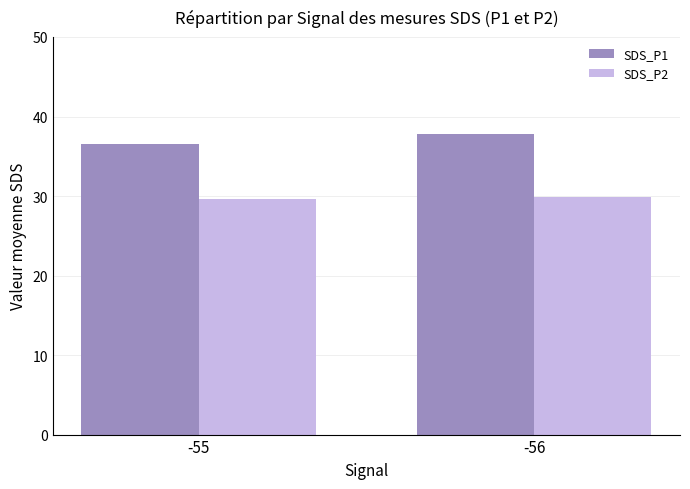

Reading left to right, transcribe all the data shown in this chart.

SDS_P1: -55=36.5	-56=37.9
SDS_P2: -55=29.7	-56=29.9